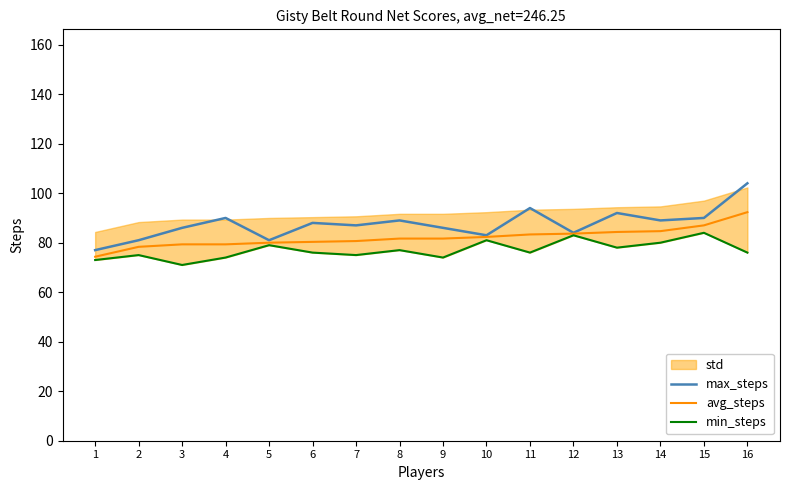

Which category has the lowest value in the avg_steps series?

1